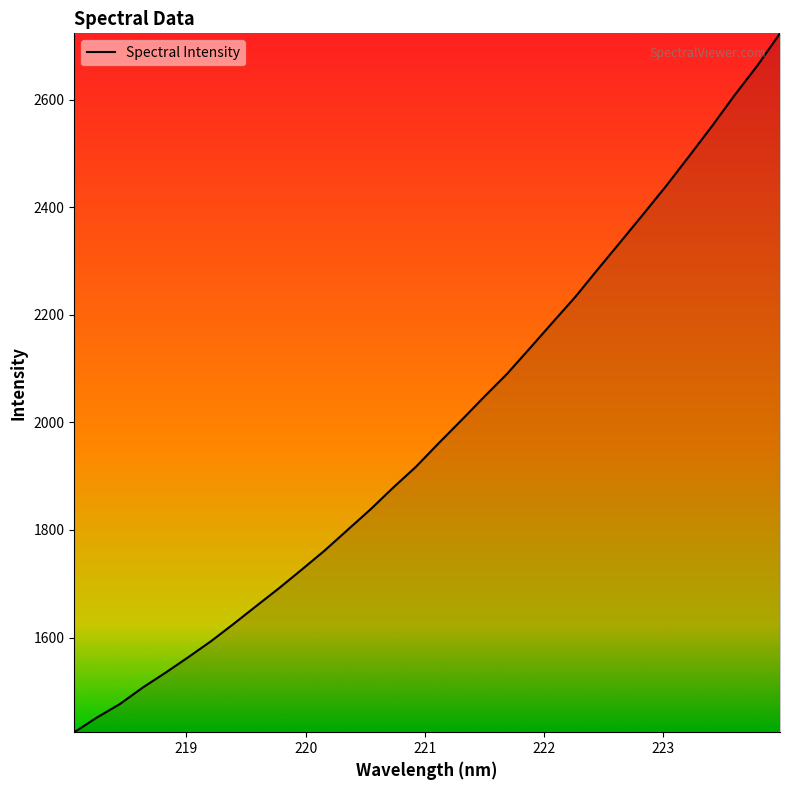

What is the smallest value displayed?

1424.1